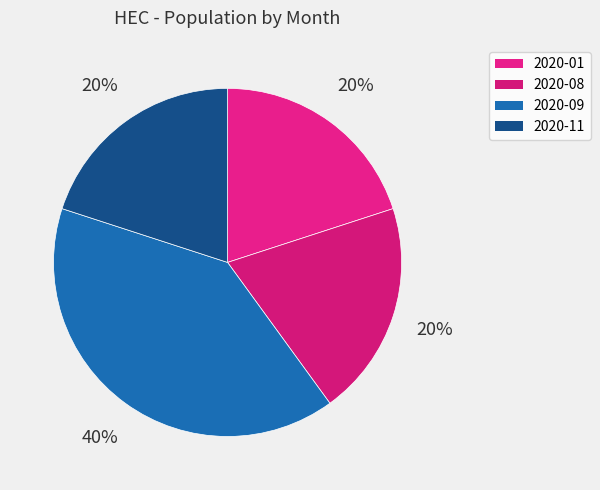

How many slices are in this pie chart?

4